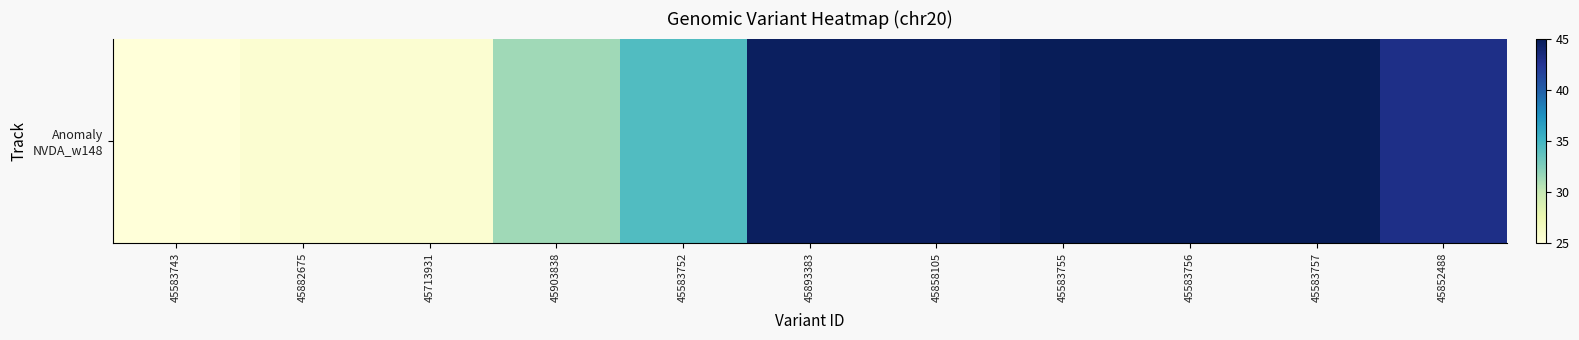

Where is the data nearest to the value 35?

45583752